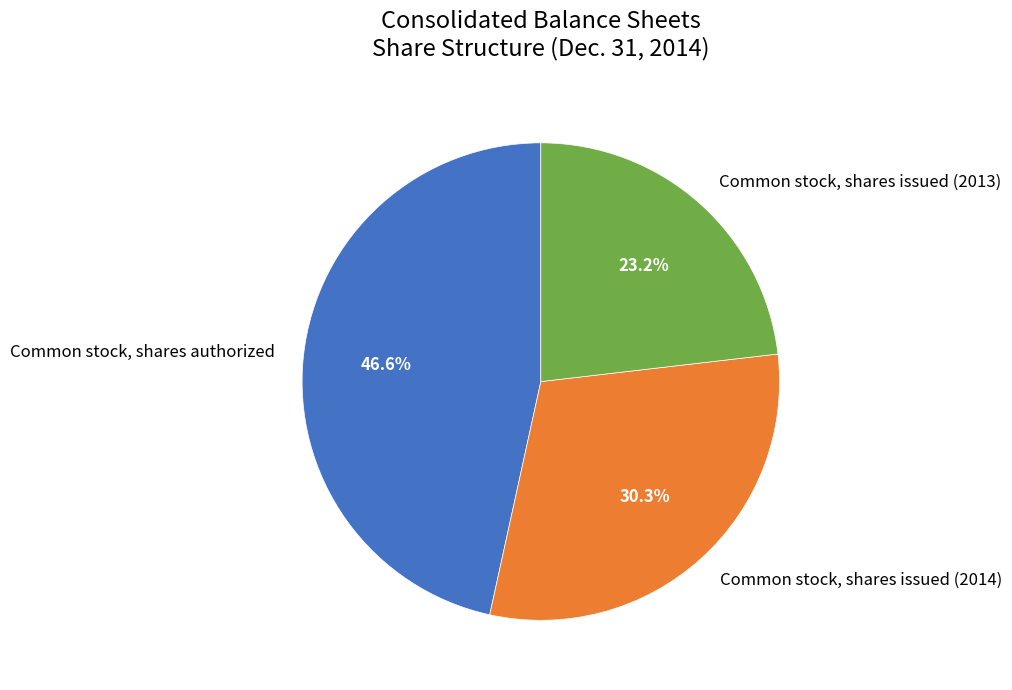

To the nearest percent, what portion does Common stock, shares issued (2013) represent?

23%